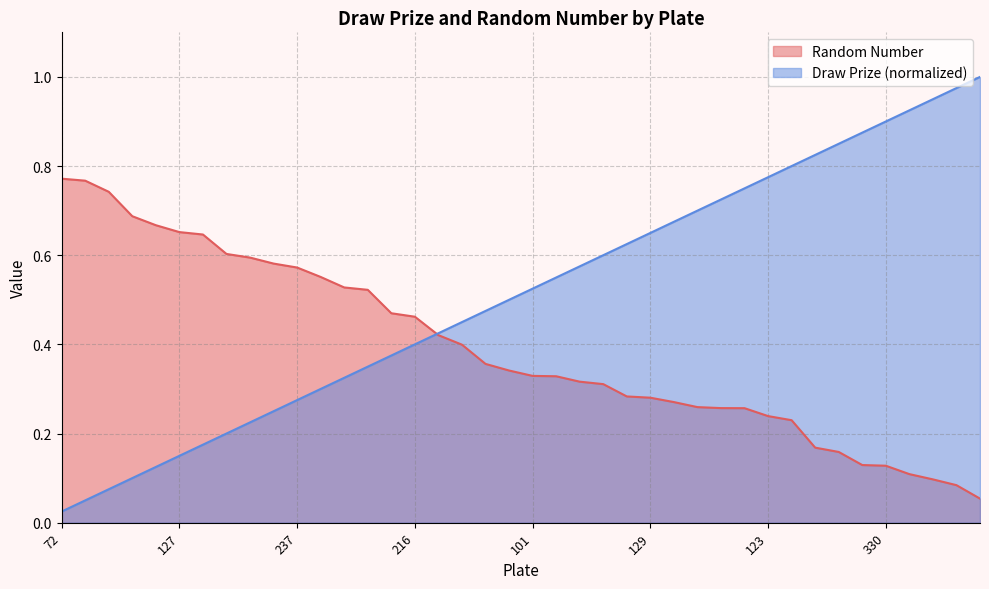

List the series in order of their peak value, lowest first.

Random Number, Draw Prize (normalized)